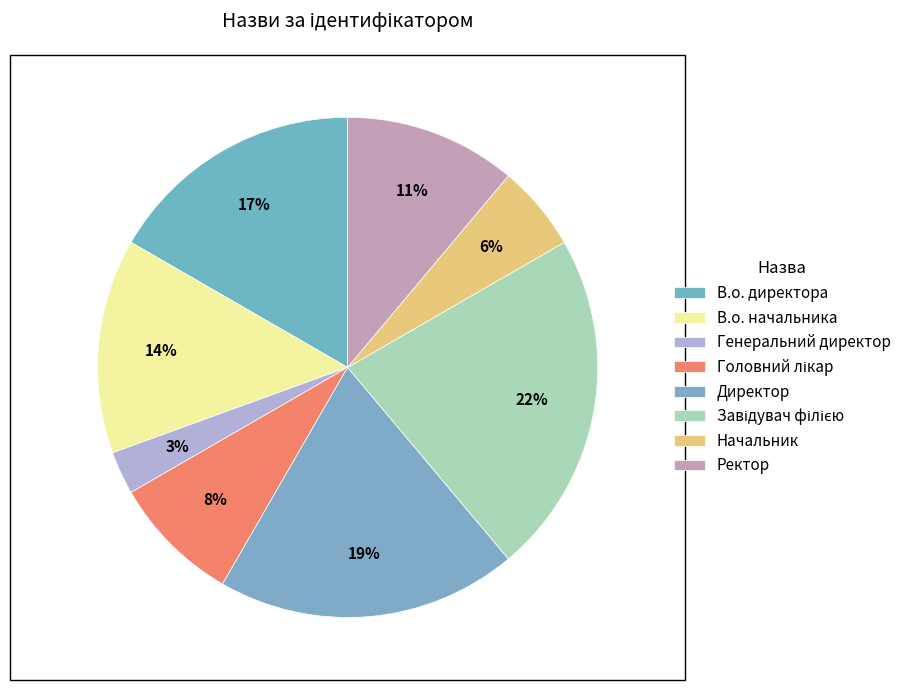

Does В.о. директора account for over 50% of the chart?

No